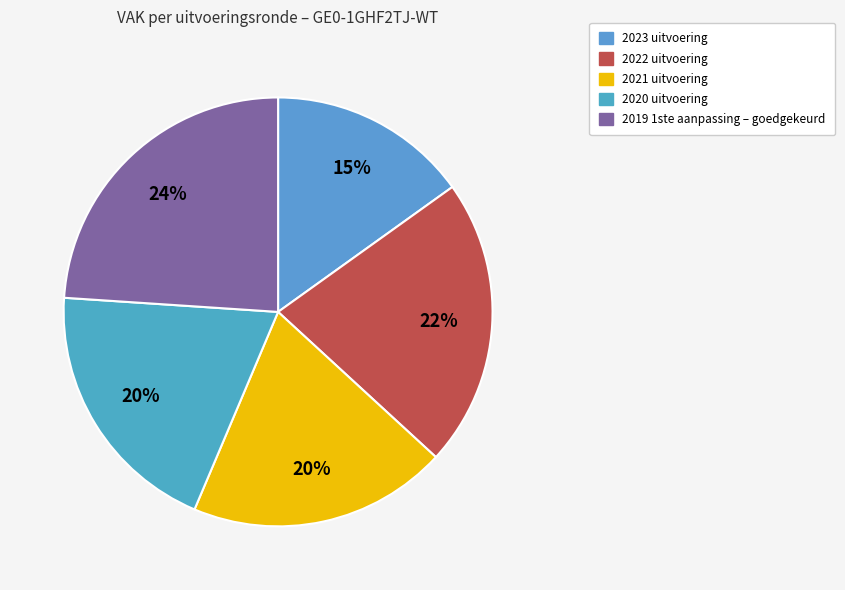

Do 2023 uitvoering and 2019 1ste aanpassing – goedgekeurd together represent more than half of the pie?

No